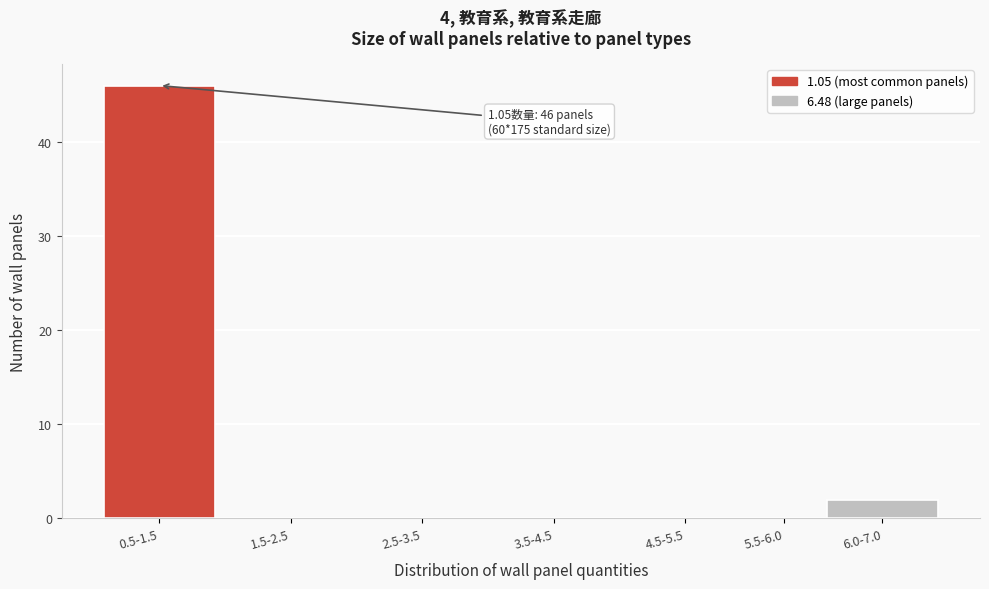

Reading left to right, transcribe all the data shown in this chart.

0.5-1.5=46	1.5-2.5=0	2.5-3.5=0	3.5-4.5=0	4.5-5.5=0	5.5-6.0=0	6.0-7.0=2